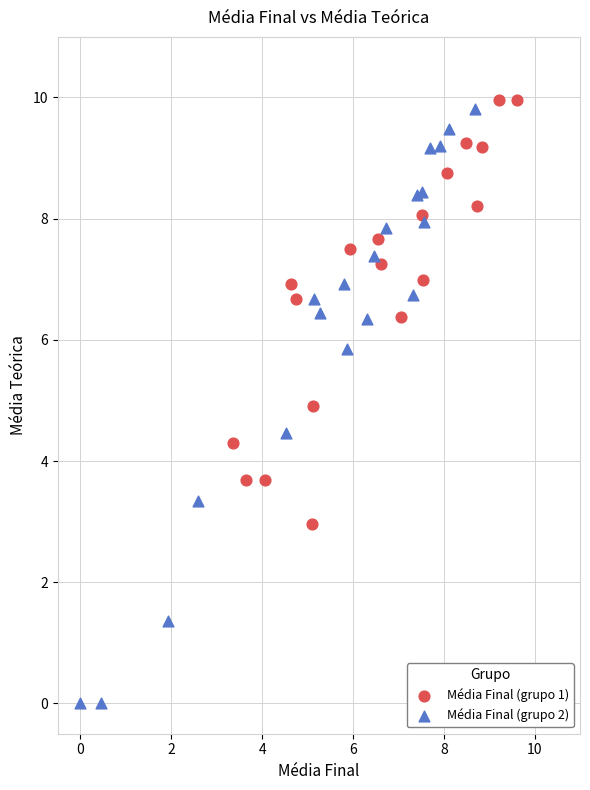

Which series contains the highest Y value?

Média Final (grupo 1)